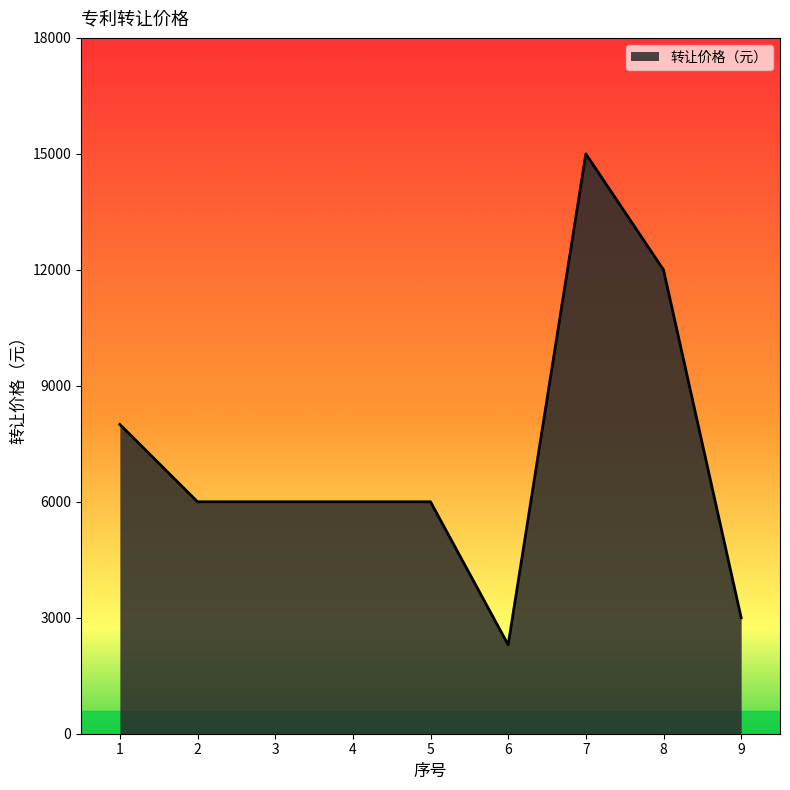

What is the smallest value displayed?

2300